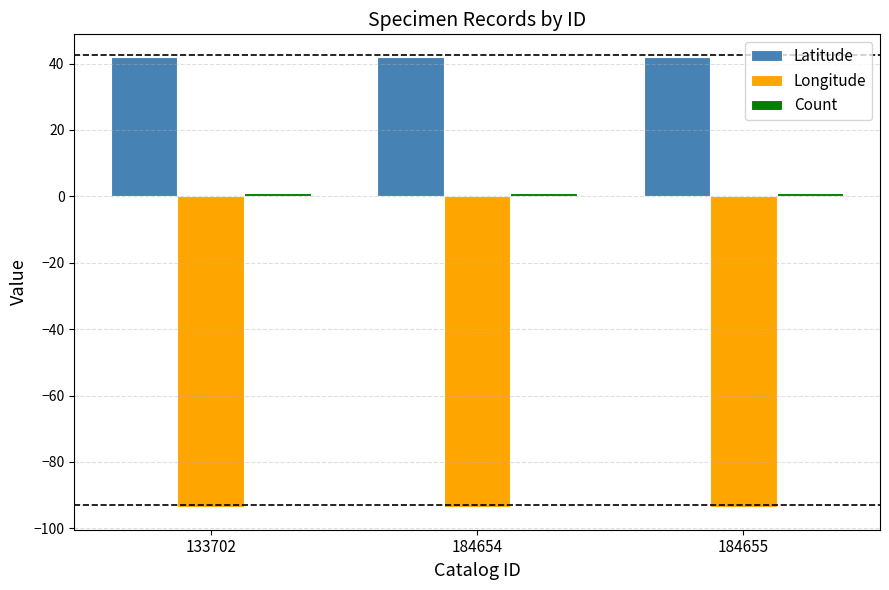

Is it true that Longitude equals -93.6 at 133702?

True